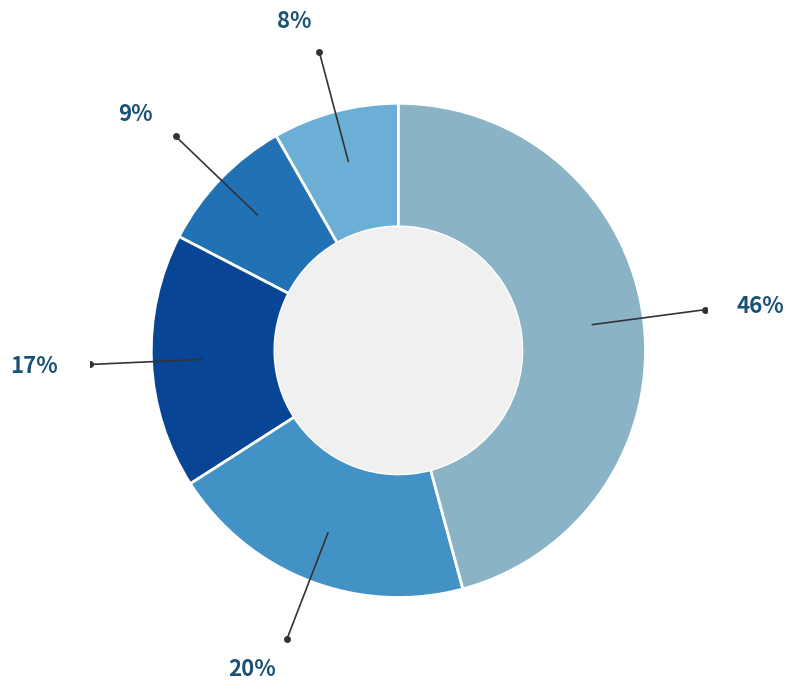

How many slices are in this pie chart?

5